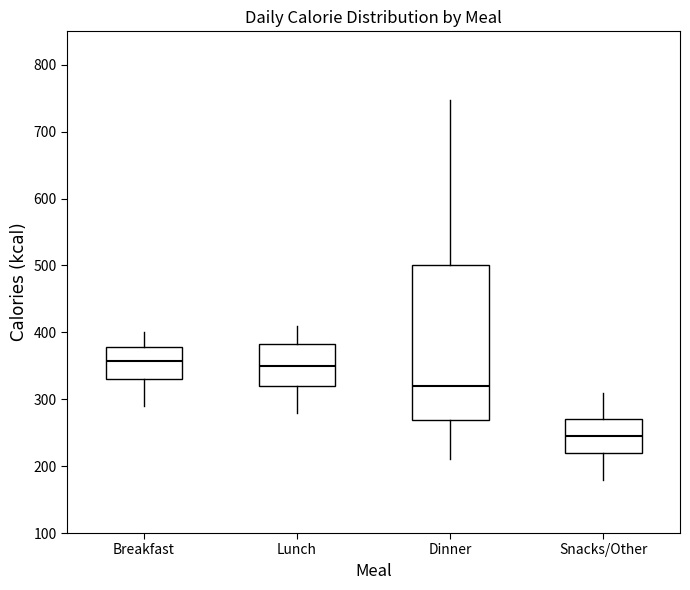

Which box's median line is the lowest?

Snacks/Other